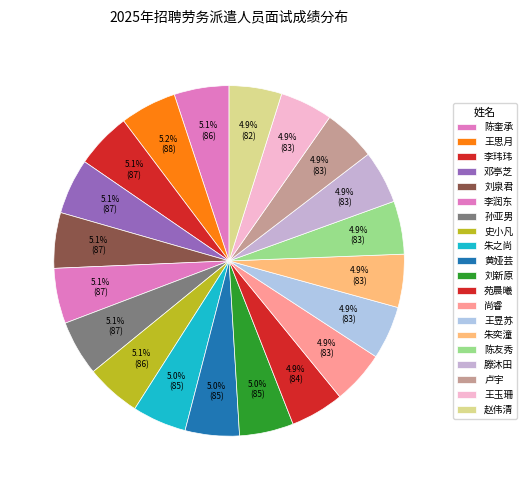

How many segments does this pie chart have?

20